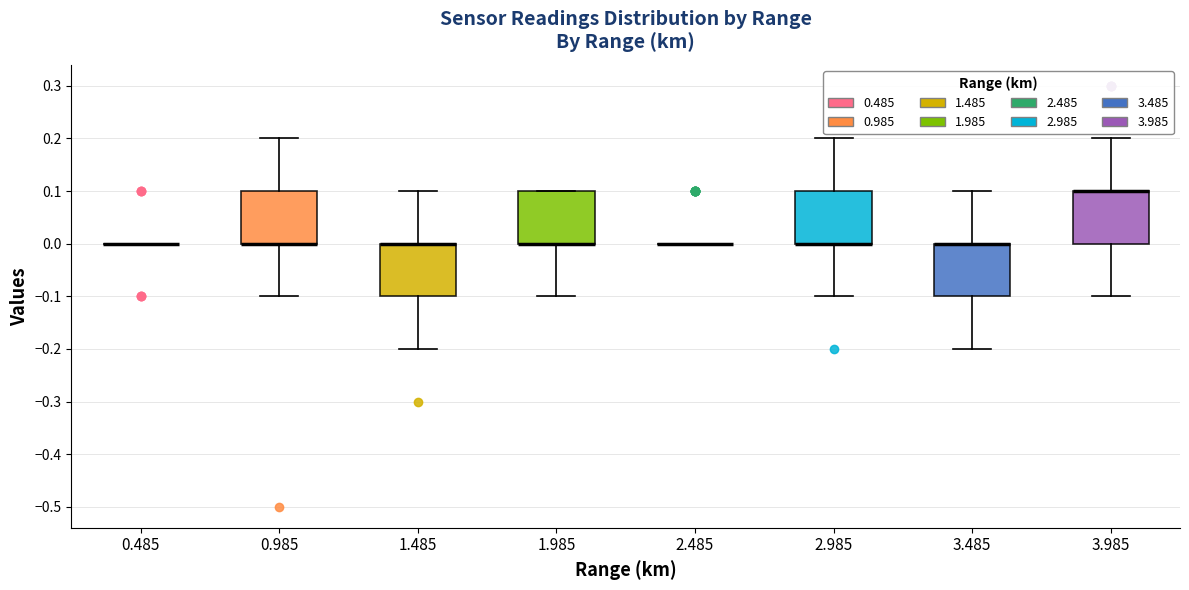

Reading left to right, read every box against the y-axis: the position of its median line, the range the box covers, and the ends of its whiskers. The values are not printed on the chart, so give them approximately, as read against the axis.

0.485: box collapsed to a line at 0.0, whiskers 0.0 to 0.0
0.985: median 0.0 (drawn on the box's lower edge), box 0.0 to 0.1, whiskers -0.1 to 0.2
1.485: median 0.0 (drawn on the box's upper edge), box -0.1 to 0.0, whiskers -0.2 to 0.1
1.985: median 0.0 (drawn on the box's lower edge), box 0.0 to 0.1, whiskers -0.1 to 0.1
2.485: box collapsed to a line at 0.0, whiskers 0.0 to 0.0
2.985: median 0.0 (drawn on the box's lower edge), box 0.0 to 0.1, whiskers -0.1 to 0.2
3.485: median 0.0 (drawn on the box's upper edge), box -0.1 to 0.0, whiskers -0.2 to 0.1
3.985: median 0.1 (drawn on the box's upper edge), box 0.0 to 0.1, whiskers -0.1 to 0.2